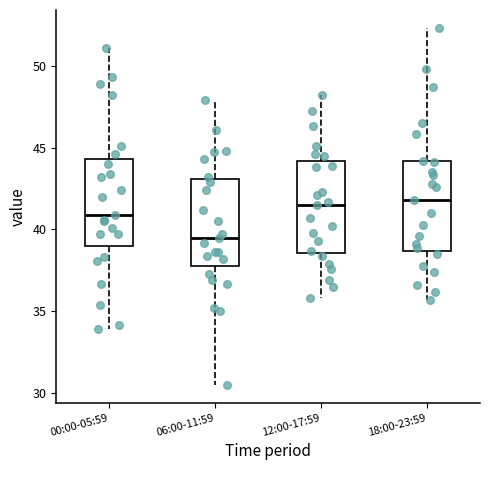

Reading left to right, read every box against the y-axis: the position of its median line, the range the box covers, and the ends of its whiskers. The values are not printed on the chart, so give them approximately, as read against the axis.

00:00-05:59: median 41.0, box 39.0 to 44.5, whiskers 34.0 to 51.0
06:00-11:59: median 39.5, box 38.0 to 43.0, whiskers 30.5 to 48.0
12:00-17:59: median 41.5, box 38.5 to 44.0, whiskers 36.0 to 48.0
18:00-23:59: median 42.0, box 38.5 to 44.0, whiskers 35.5 to 52.5